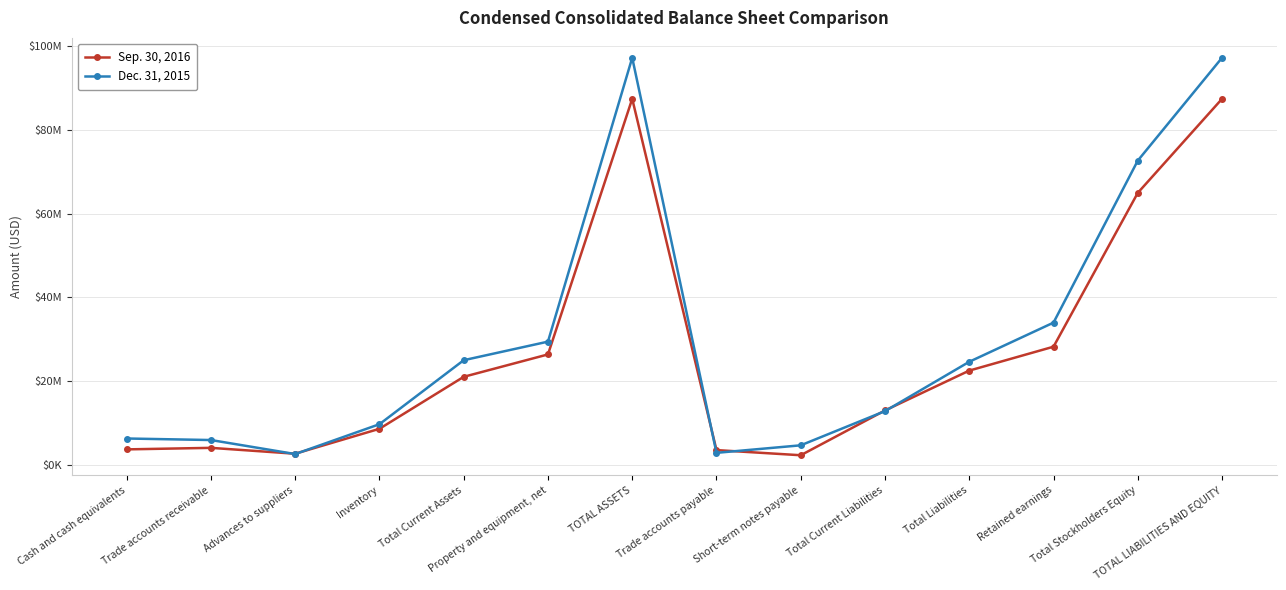

What is the label of the 9th point from the right?

Property and equipment, net